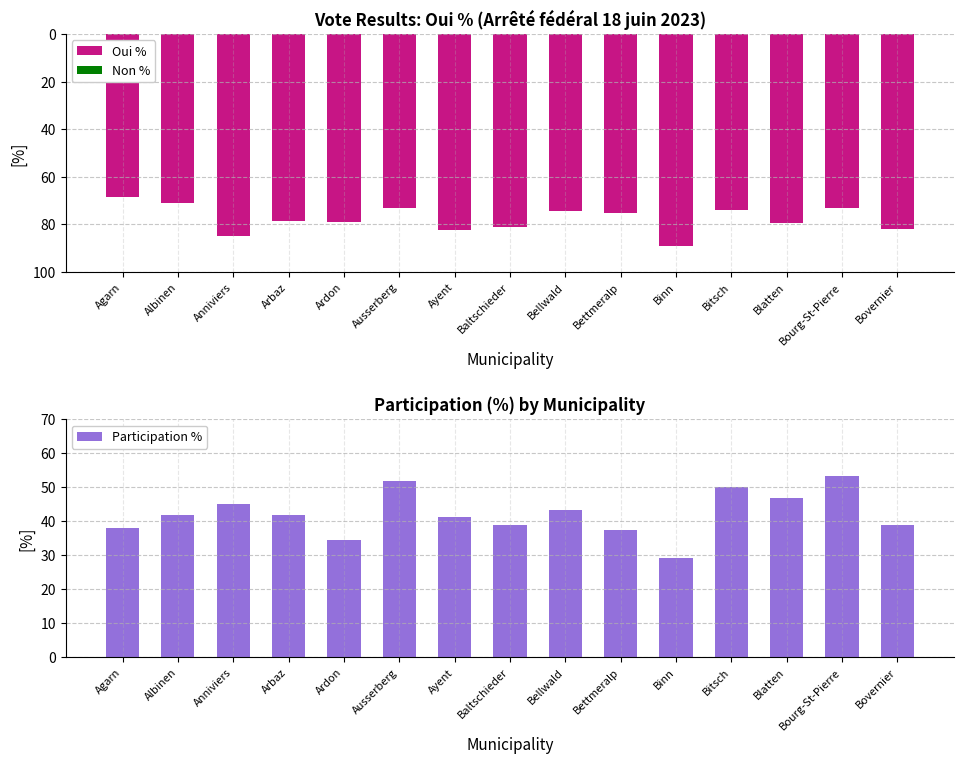

What is the value of the Oui % bar at the 6th from the left?

-73.0